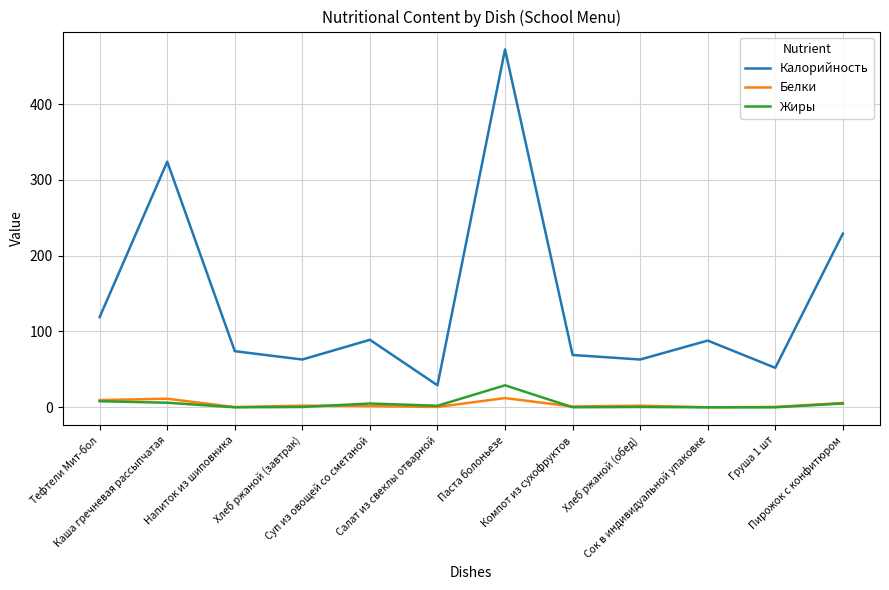

True or false: Жиры and Калорийность intersect in this chart.

False